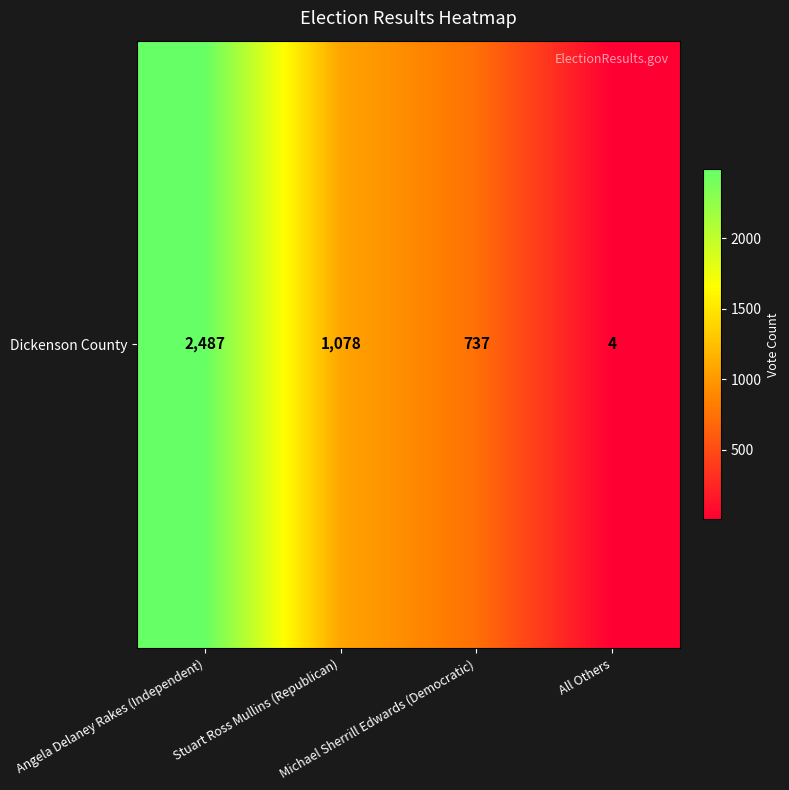

What is the difference between the values at All Others and Stuart Ross Mullins (Republican)?

1074